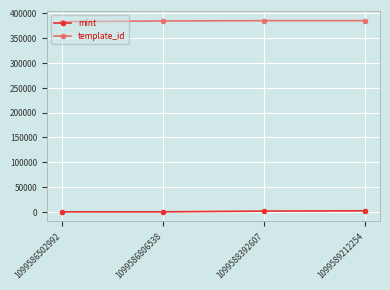

Does the chart have visible grid lines?

Yes